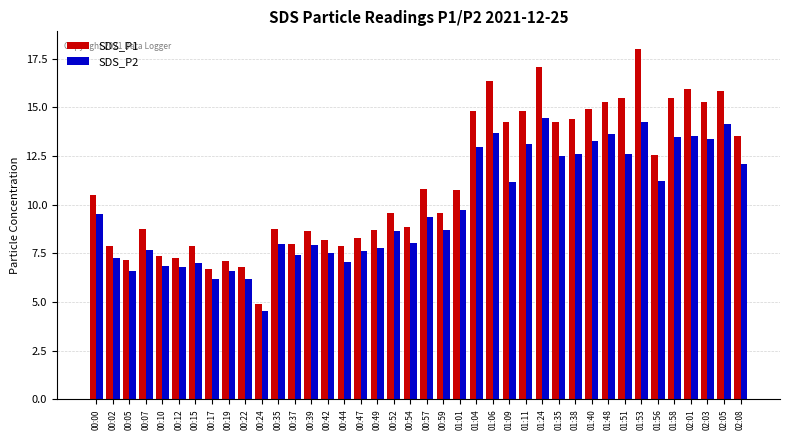

What is the average value of the SDS_P2 series?

9.9